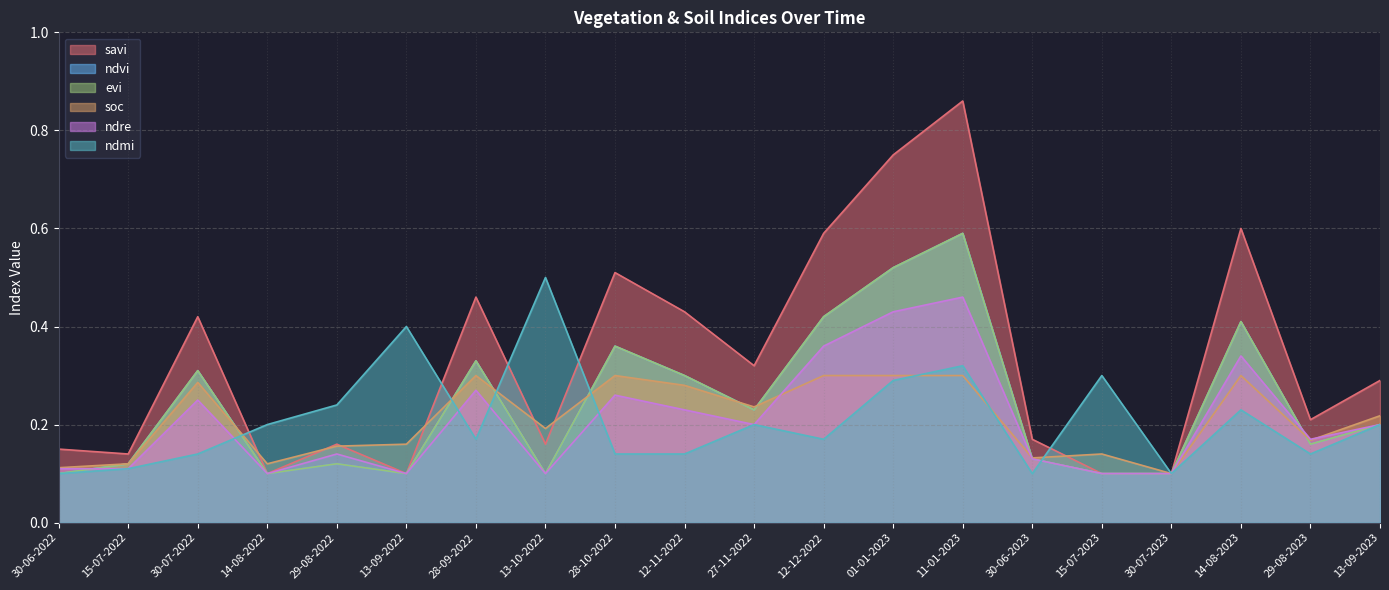

What is the average value of the evi series?

0.2